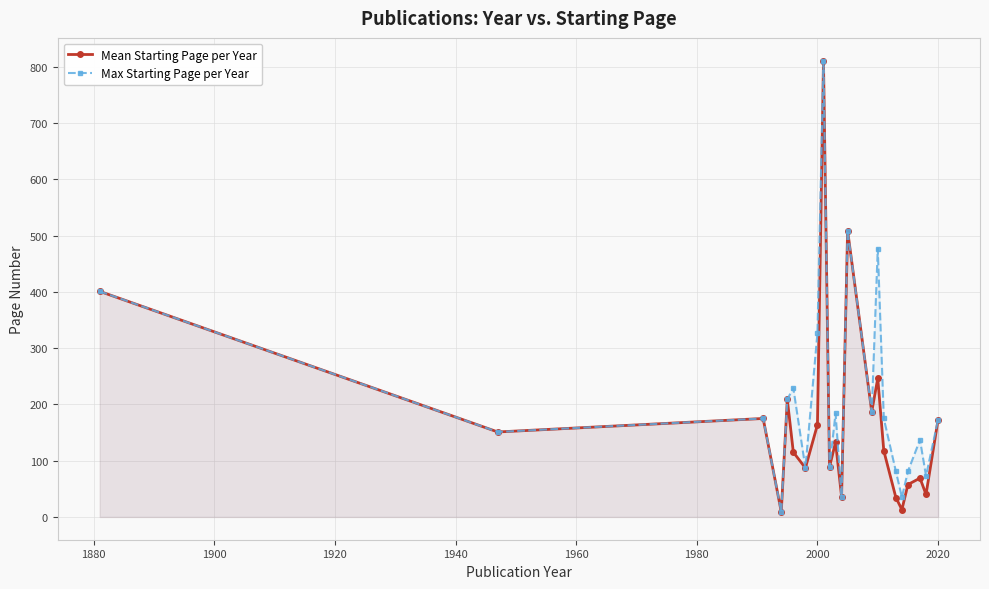

How many lines are shown in the chart?

2